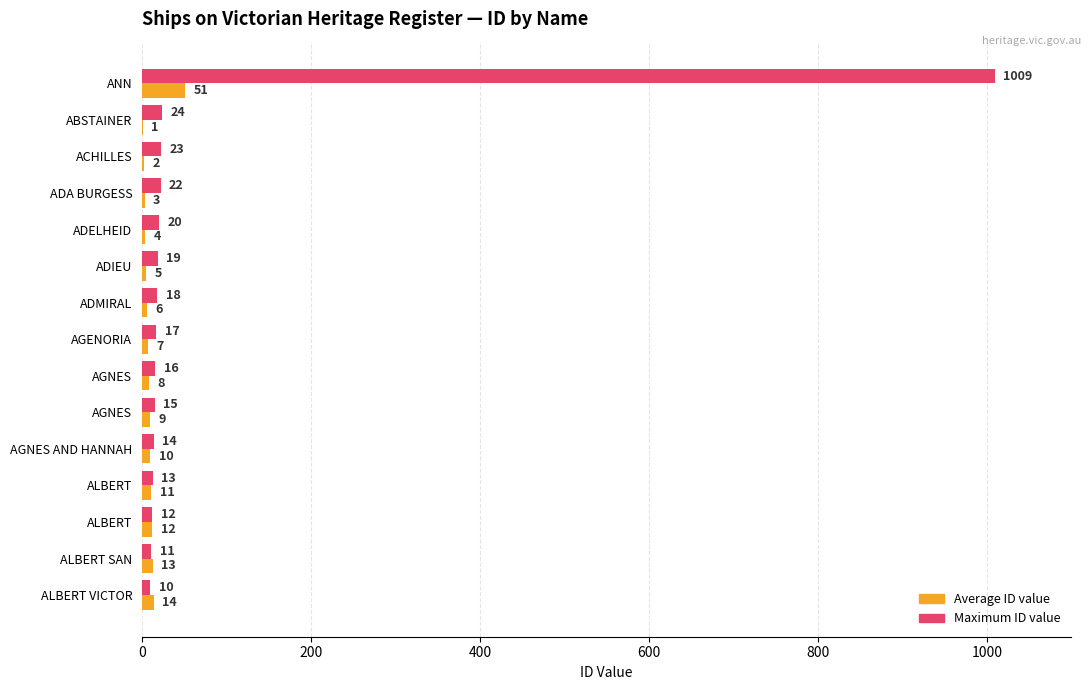

Which series has the largest total across all categories?

Maximum ID value